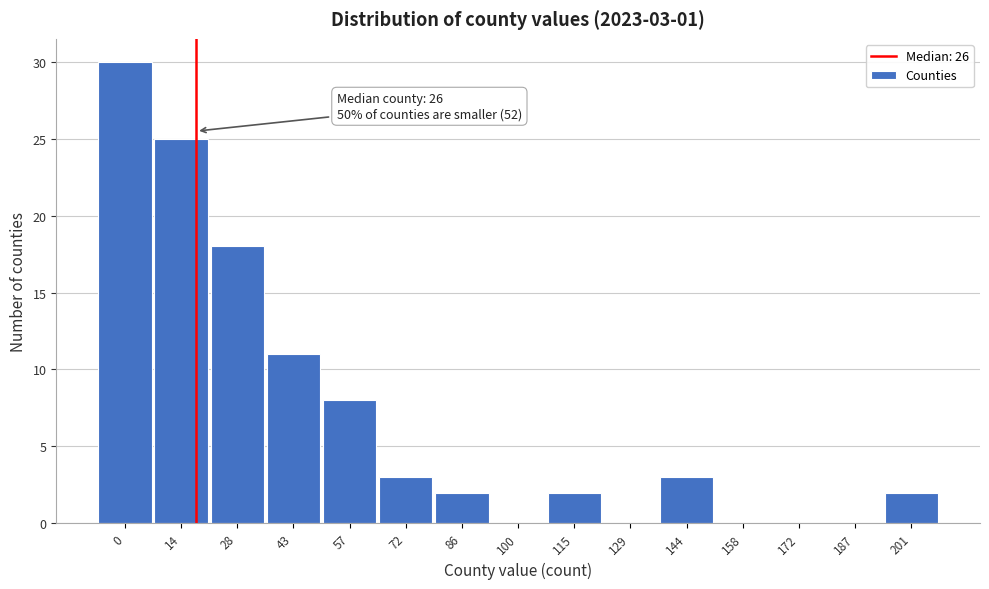

Reading left to right, list all the values displayed in this chart.

0=30	14=25	28=18	43=11	57=8	72=3	86=2	100=0	115=2	129=0	144=3	158=0	172=0	187=0	201=2